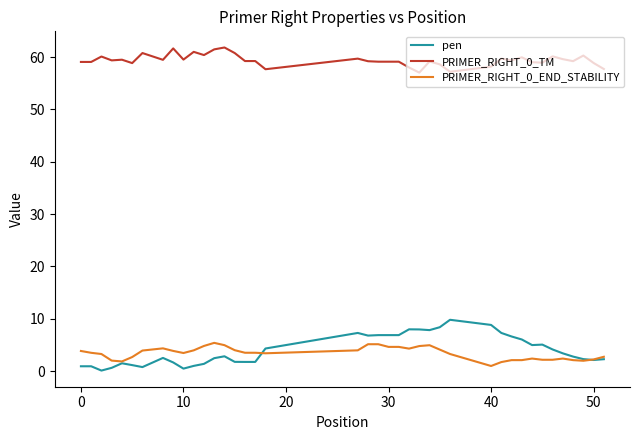

Rank the series by their maximum value, from highest to lowest.

PRIMER_RIGHT_0_TM, pen, PRIMER_RIGHT_0_END_STABILITY